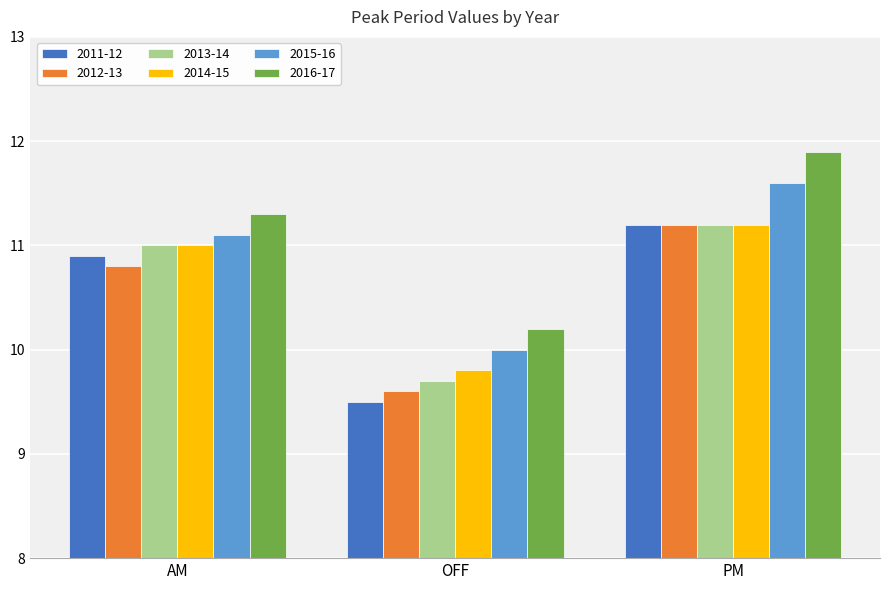

True or false: 2013-14 has a value of 11.2 at PM.

True